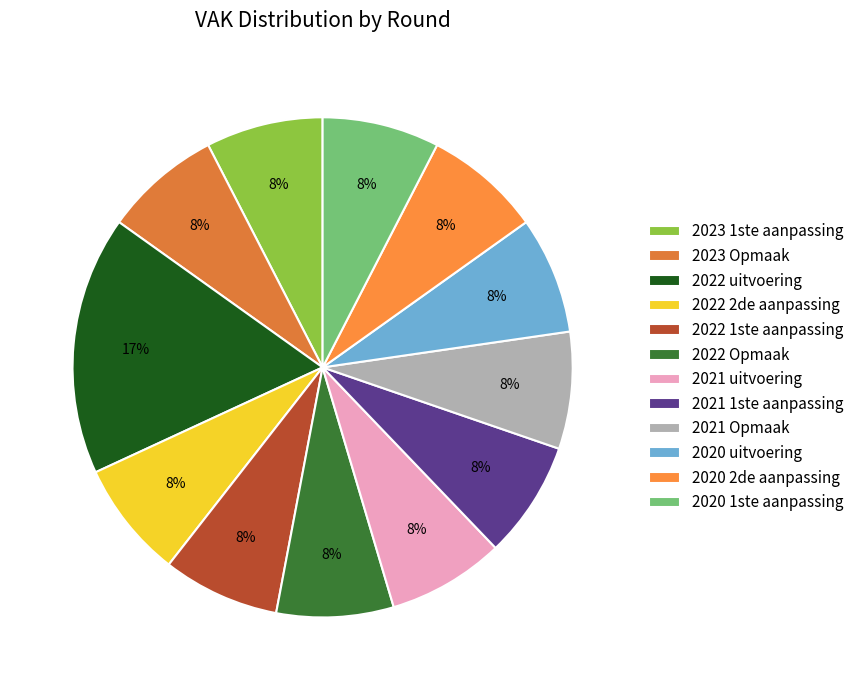

Is it true that 2022 uitvoering is 17% of the pie?

True